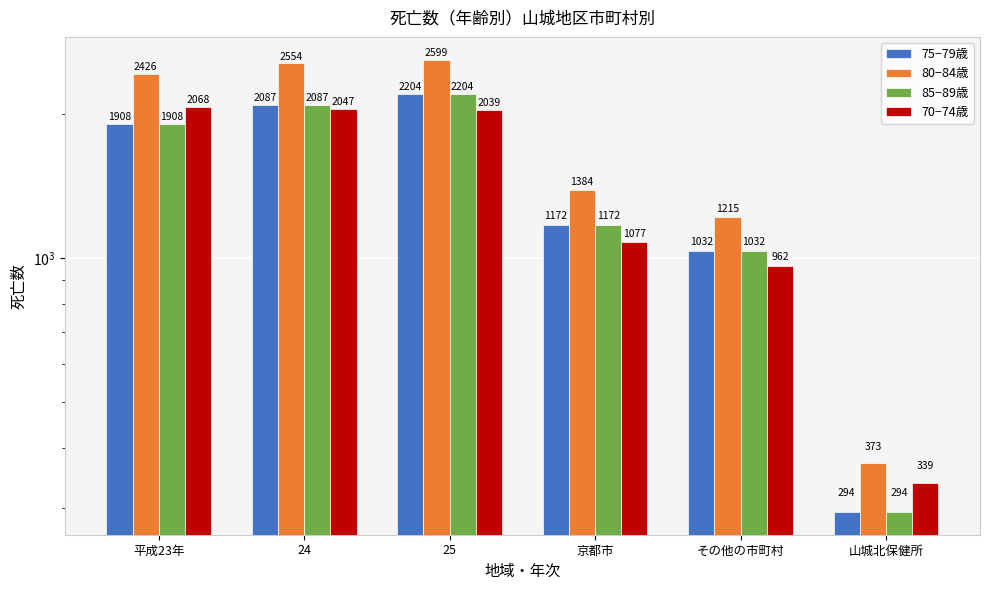

What is the difference between the 85−89歳 (col_51) values at 平成23年 and 24?

179